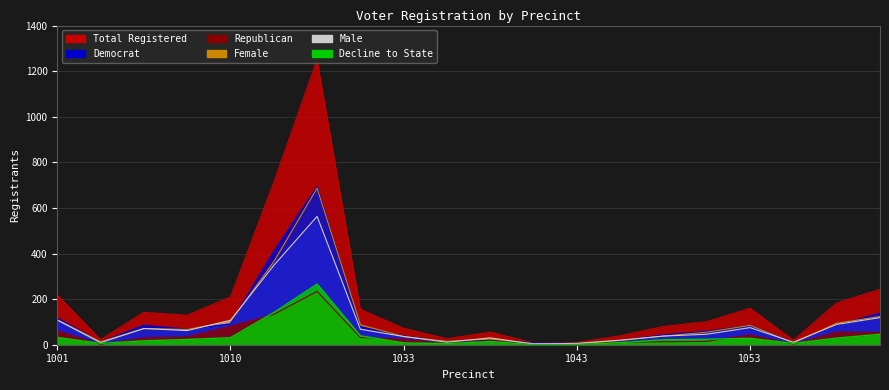

Which series has the largest total across all categories?

totreg_r